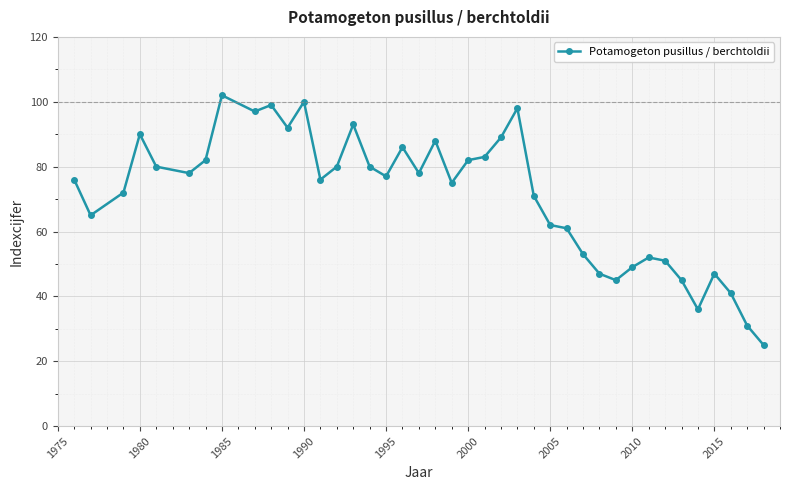

What is the value of the 27th point from the left?

62